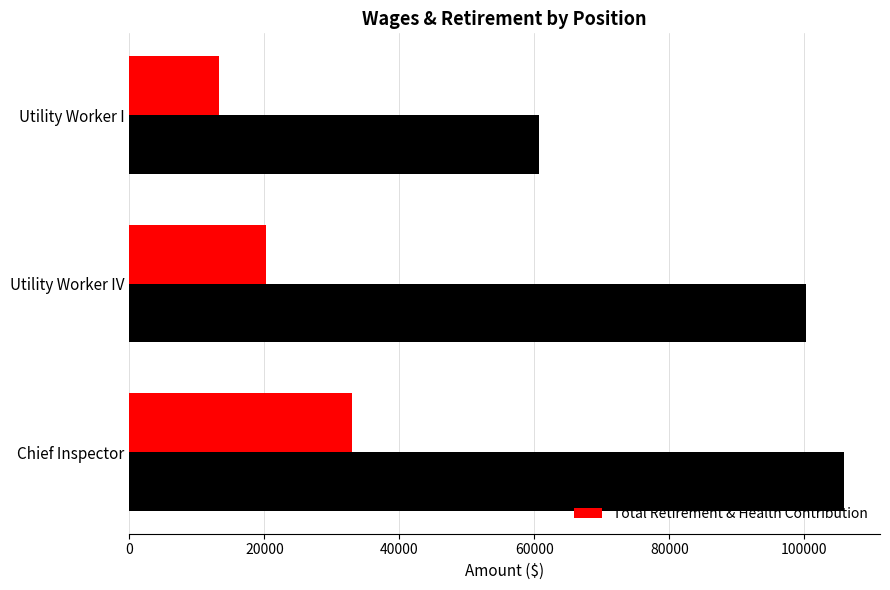

True or false: Total Retirement & Health Contribution has a value of 13325 at Utility Worker I.

True